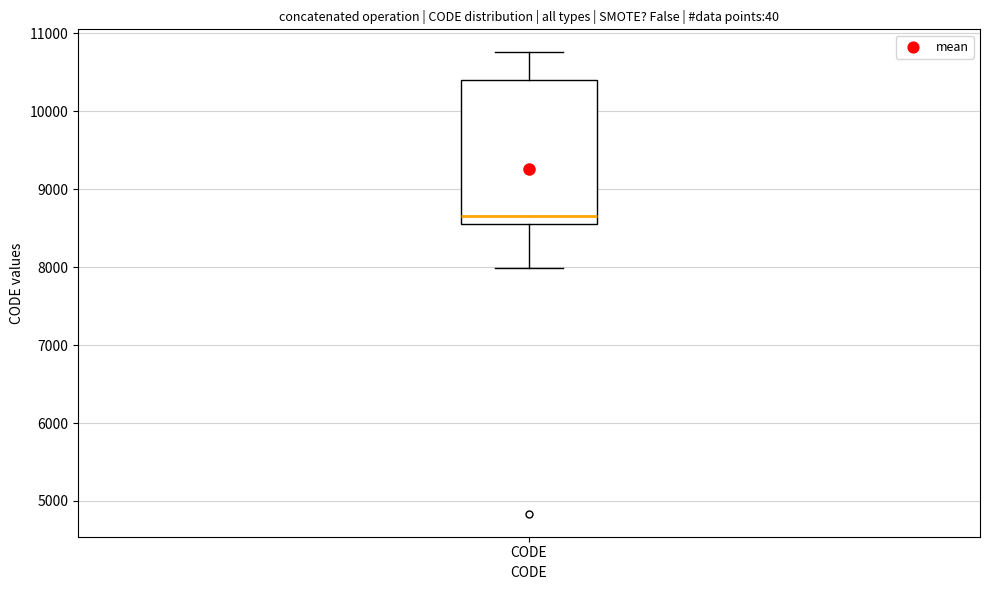

Read this box plot against the y-axis: the position of the median line, the range covered by the box, and the ends of both whiskers. The values are not printed on the chart, so give them approximately, as read against the axis.

median 8700, box 8600 to 10400, whiskers 8000 to 10800